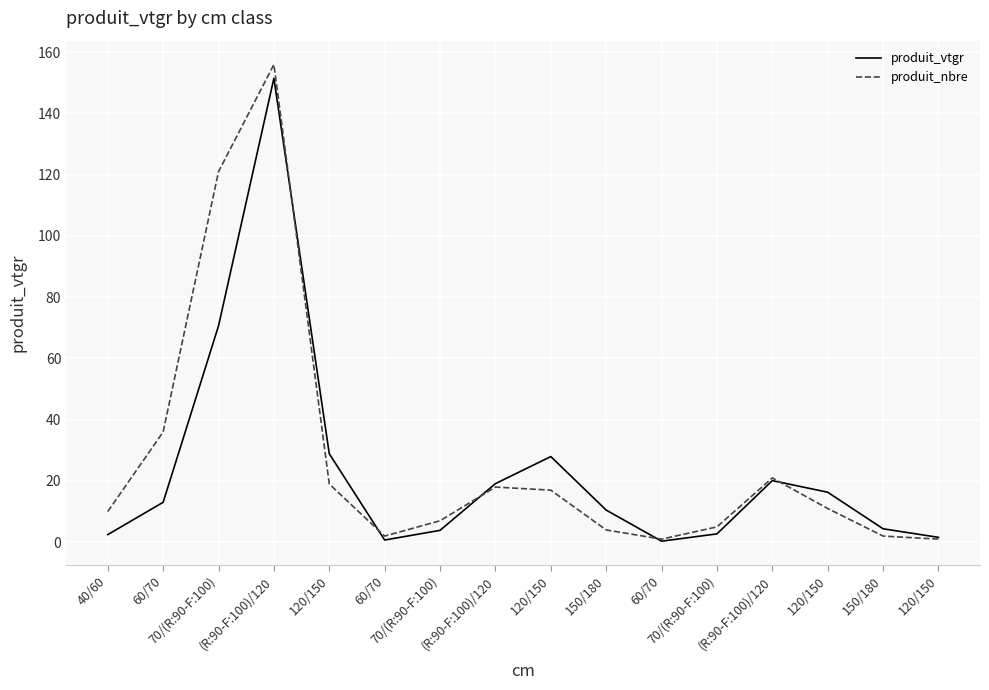

Between (R:90-F:100)/120 and 150/180, which is larger?

(R:90-F:100)/120